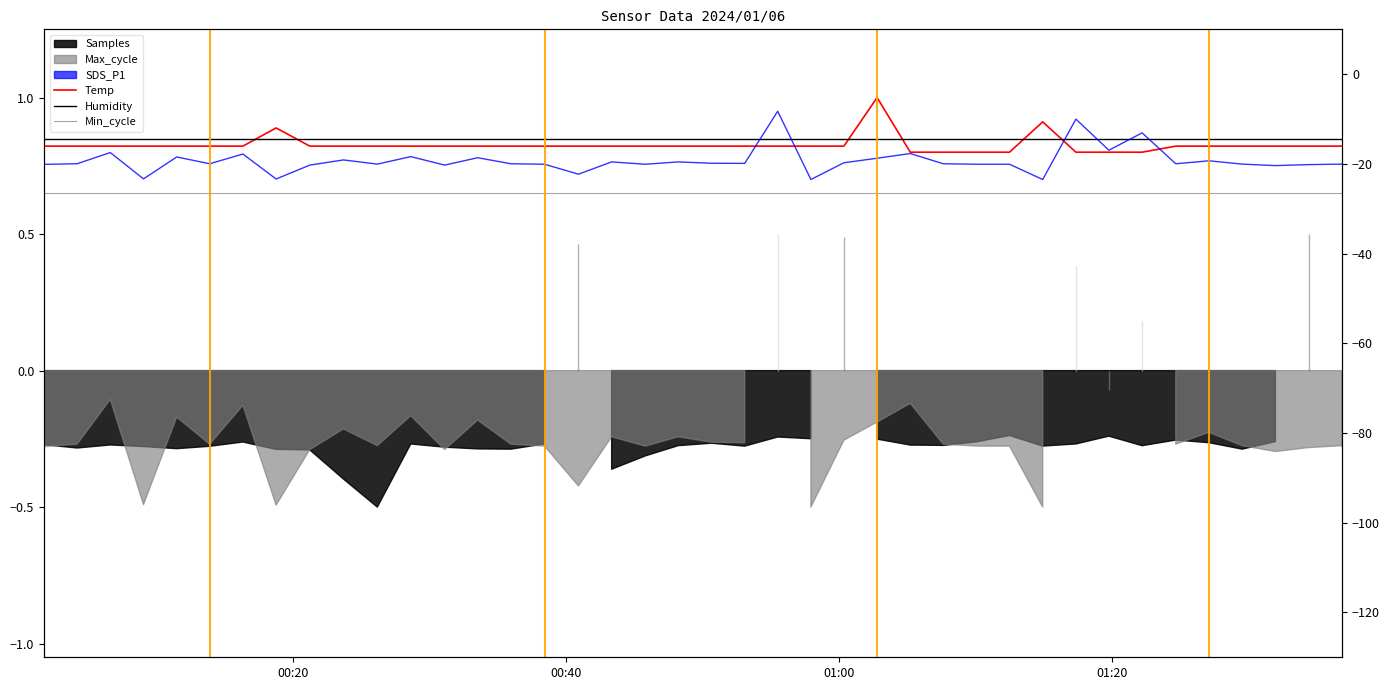

True or false: Temp and Min_cycle intersect in this chart.

False